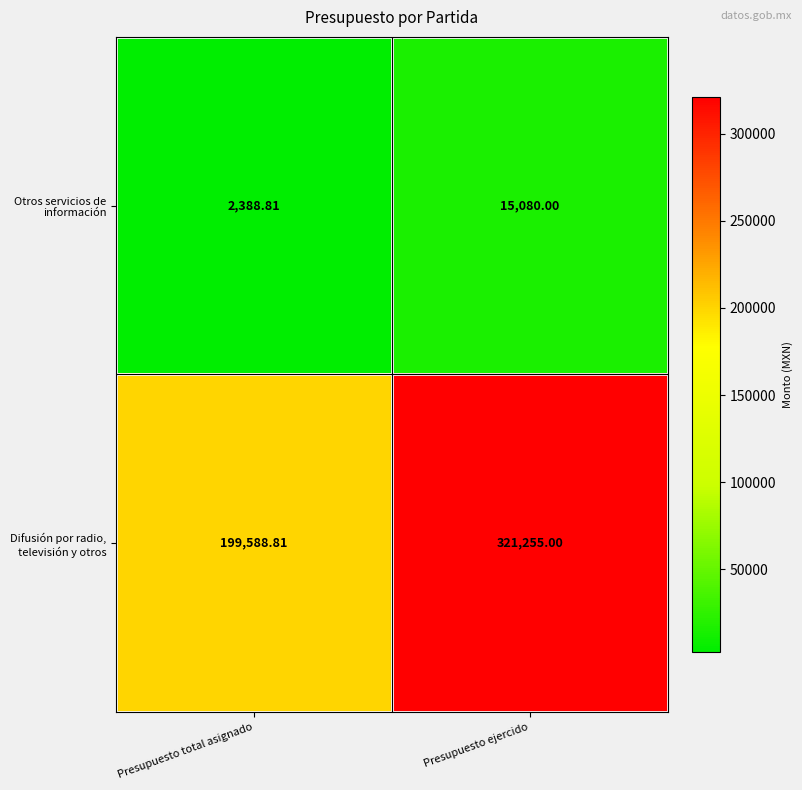

Which series changed the most between Presupuesto total asignado and Presupuesto ejercido?

Difusión por radio, televisión y otros